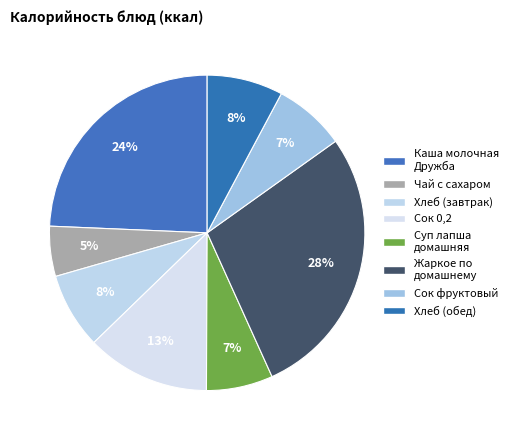

Between Чай с сахаром and Сок 0,2, which is larger?

Сок 0,2